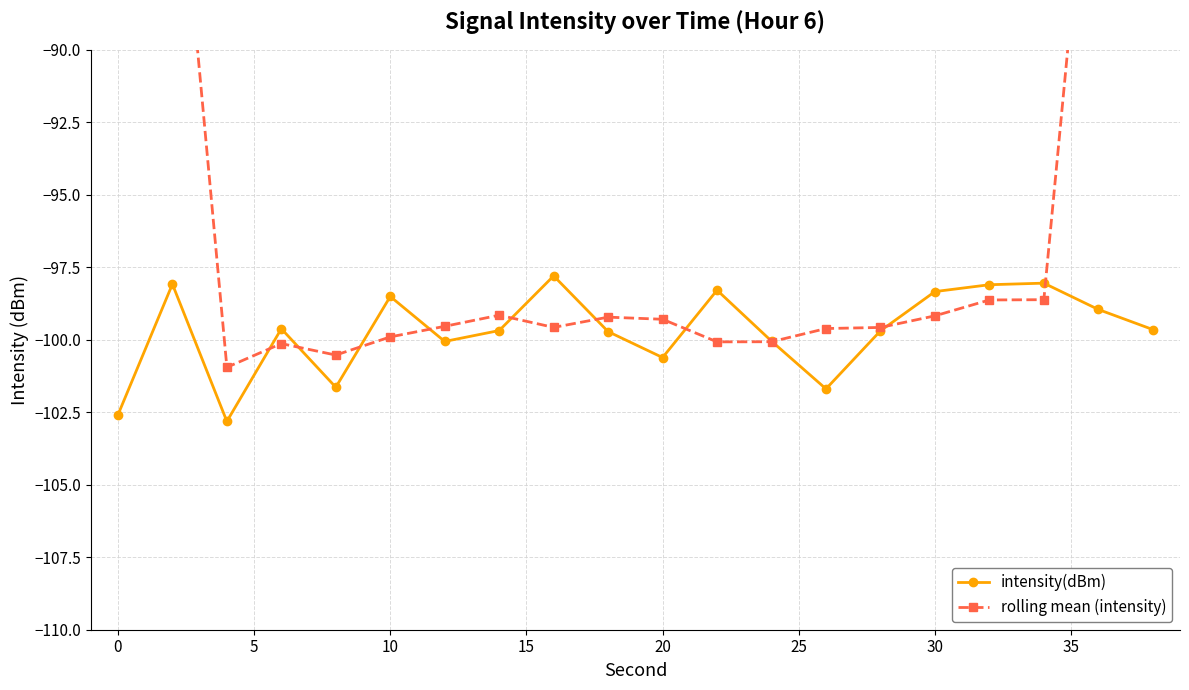

True or false: intensity(dBm) has more than 1 interior local peaks.

True